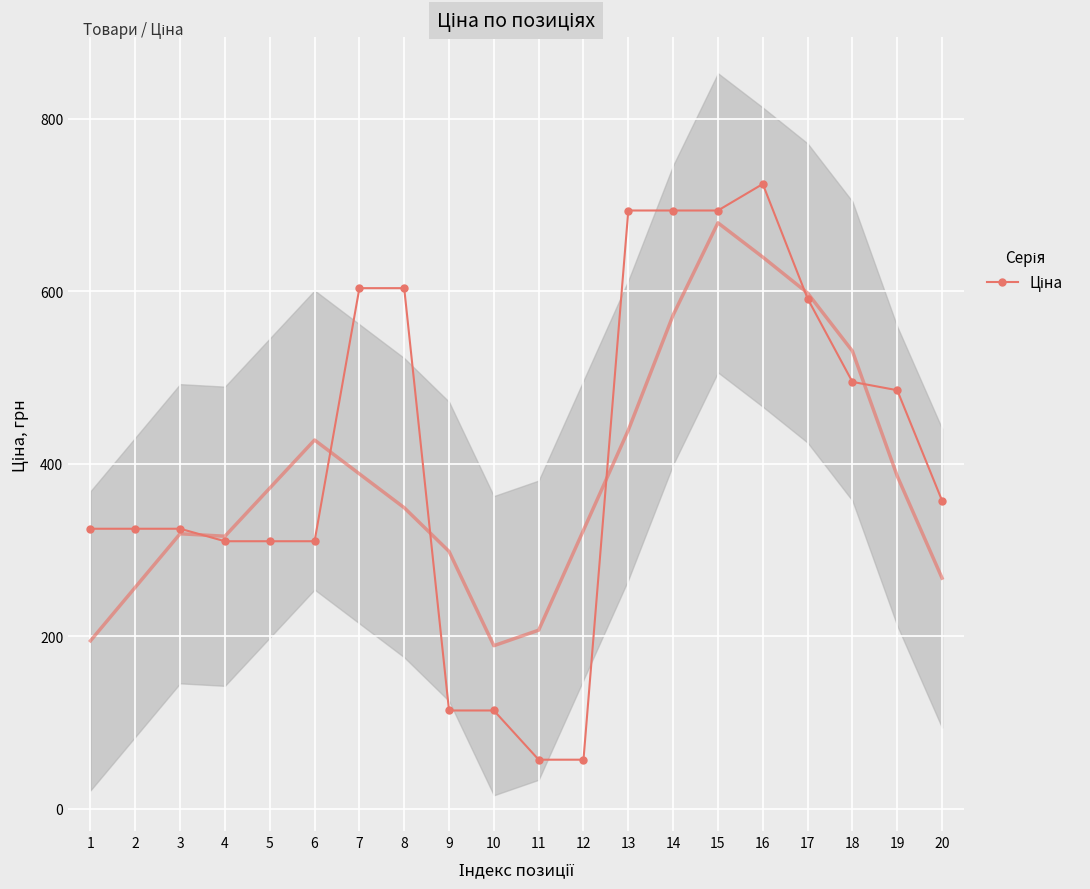

Is this an area chart (filled region under the line)?

No